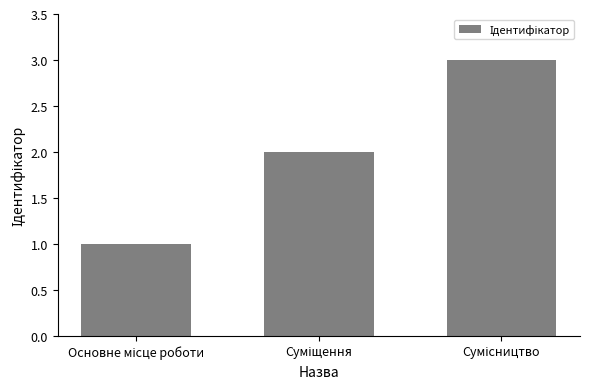

What is the greatest value displayed?

3